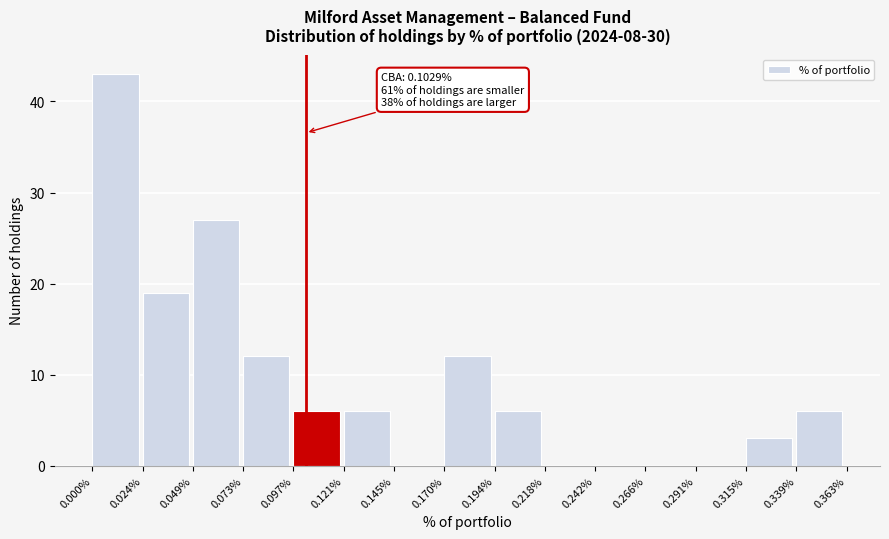

Over which range of the x-axis is the bar tallest?

0.000% to 0.024%